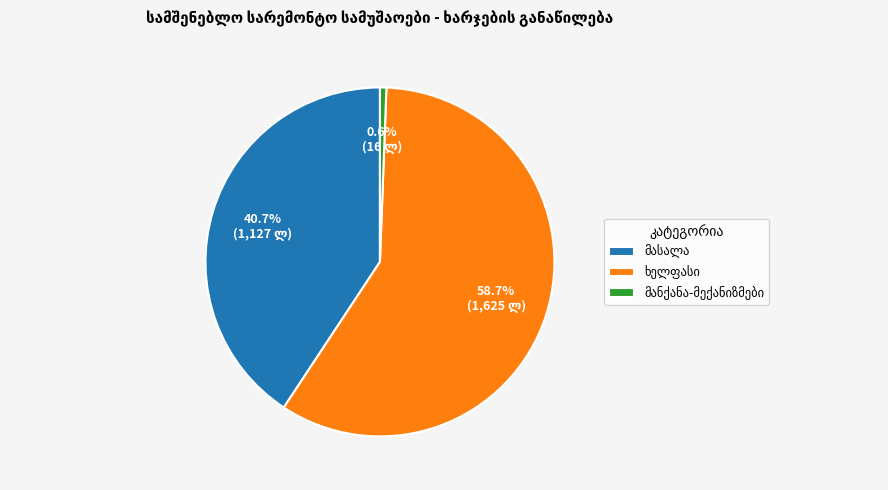

How many slices are in this pie chart?

3